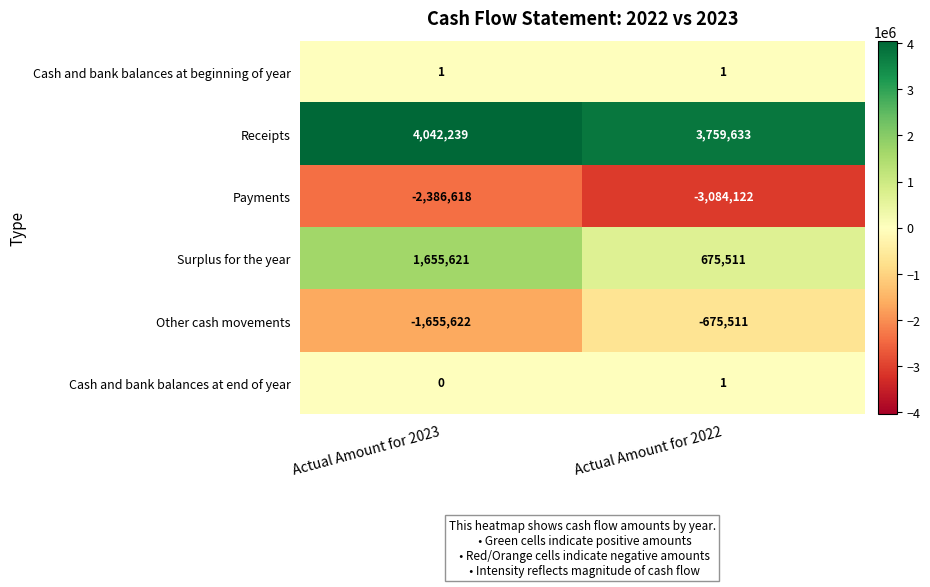

How many data points does each series have?

2